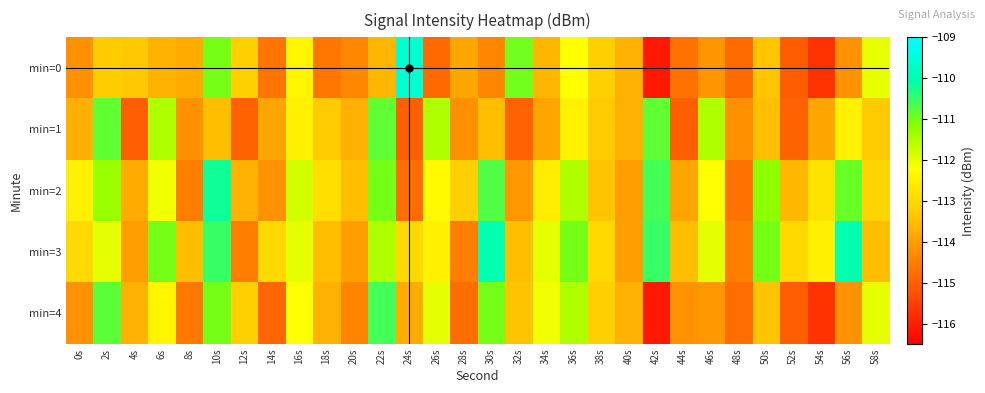

Which series has the largest total across all categories?

min=3